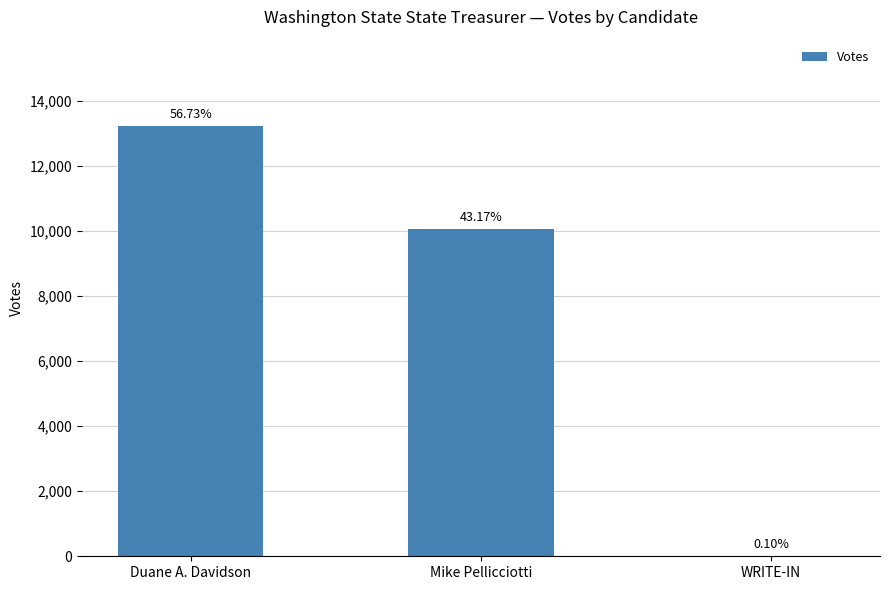

Rank the categories by value from highest to lowest.

Duane A. Davidson, Mike Pellicciotti, WRITE-IN